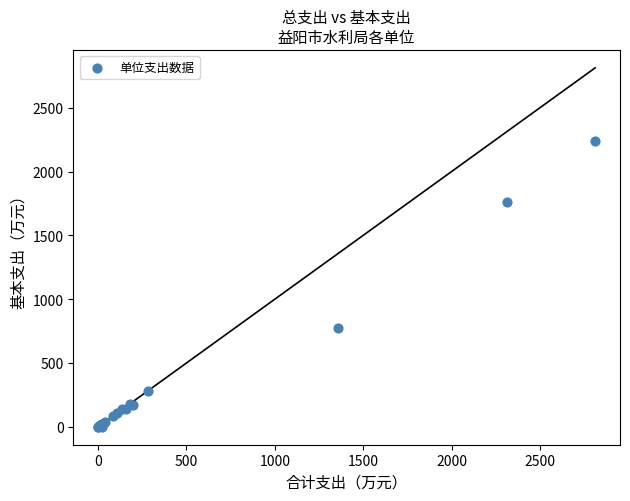

What Y value in the scatter plot is closest to 1121?

771.6